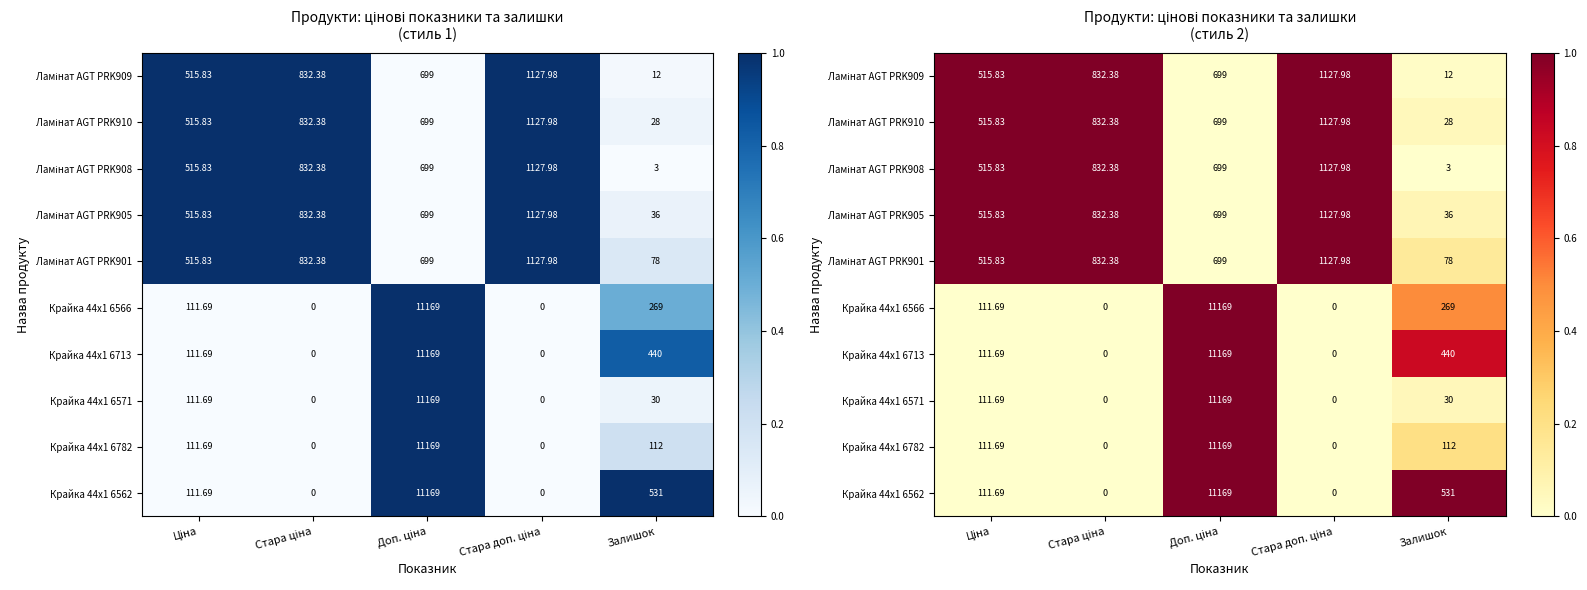

Between Стара ціна and Залишок, which series saw the biggest shift?

Ламінат AGT PRK908